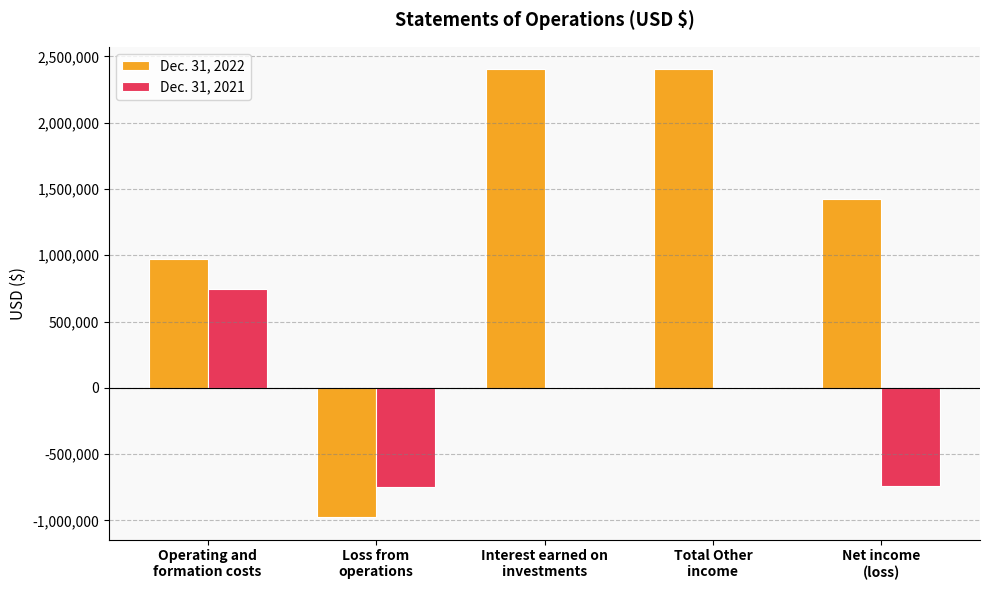

What is the greatest value displayed?

2402793